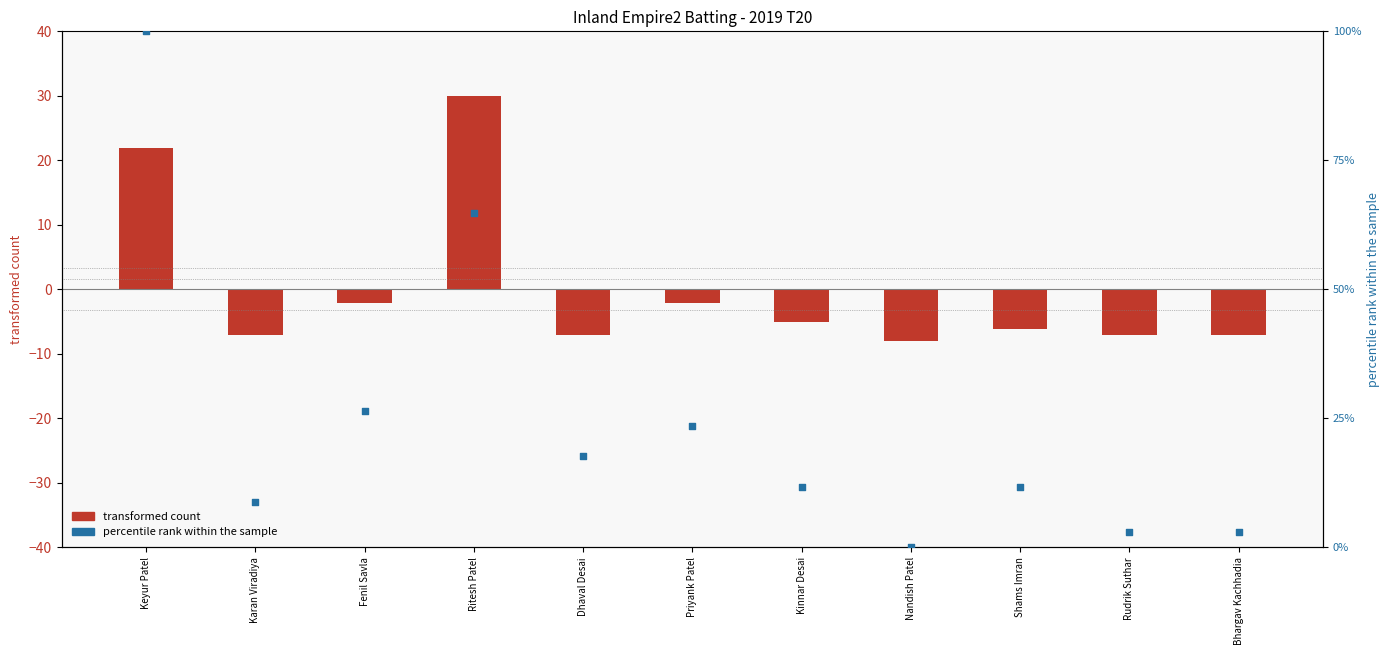

At which category is the sum across all series the highest?

Keyur Patel